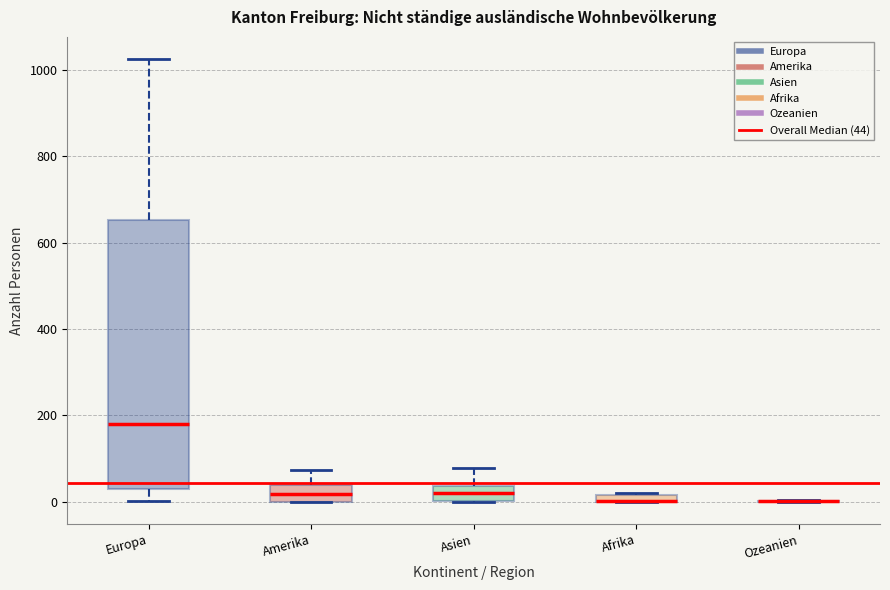

Comparing the boxes themselves (not the whiskers), which one is the tallest?

Europa